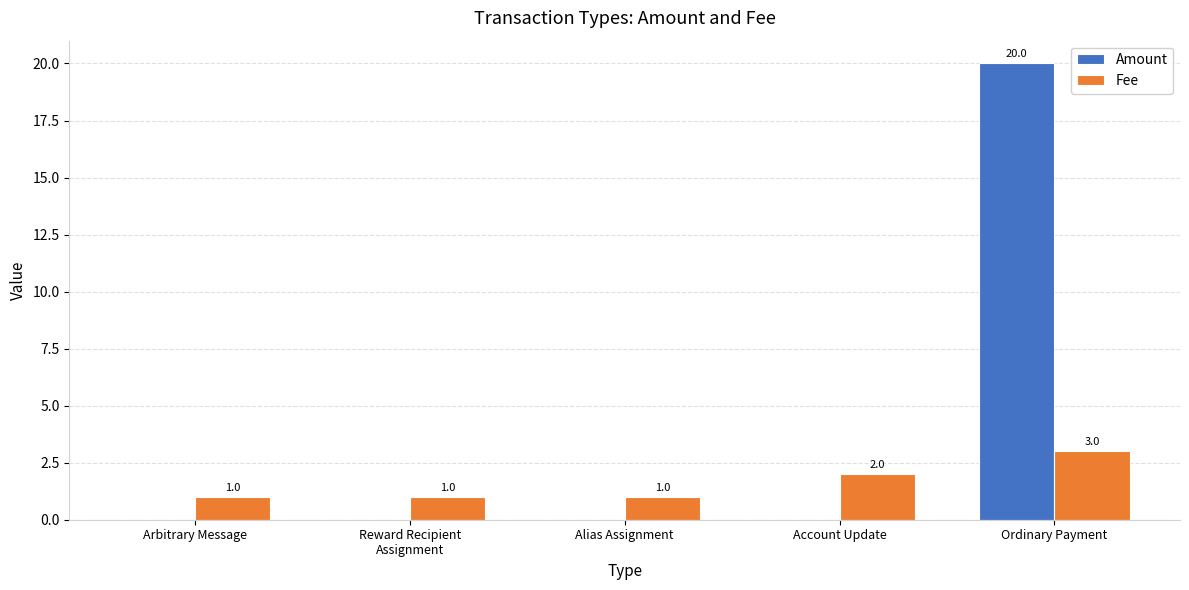

The Amount series shows -12 at Reward Recipient
Assignment. True or false?

False